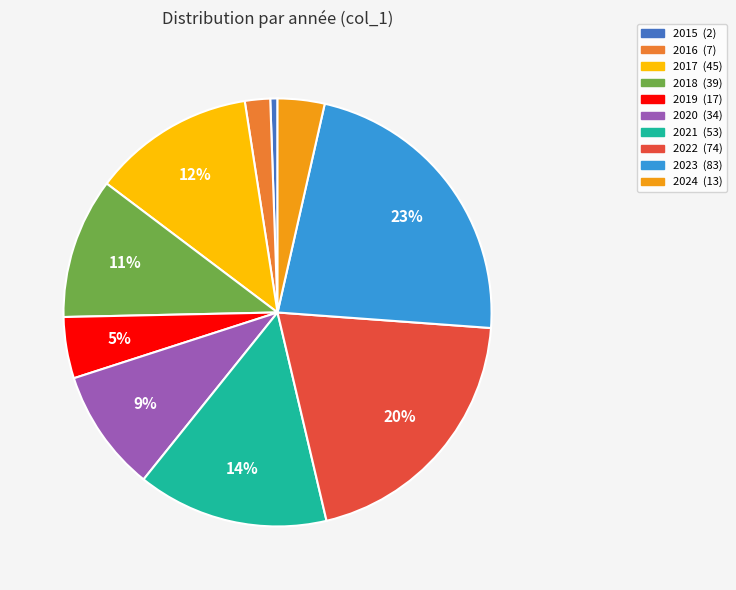

Which has a higher value, 2019 or 2022?

2022